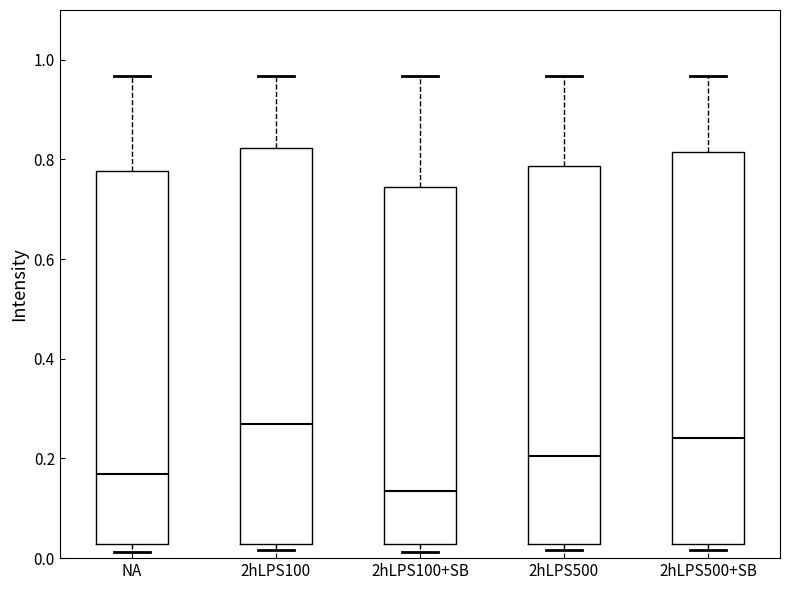

Reading left to right, transcribe this box plot: for each box, give where its median line is, the range the box spans, and where its two whiskers end, as read against the y-axis. The values are not printed on the chart, so give them approximately, as read against the axis.

NA: median 0.16, box 0.02 to 0.78, whiskers 0.02 (just below the box's lower edge) to 0.96
2hLPS100: median 0.26, box 0.02 to 0.82, whiskers 0.02 (just below the box's lower edge) to 0.96
2hLPS100+SB: median 0.14, box 0.02 to 0.74, whiskers 0.02 (just below the box's lower edge) to 0.96
2hLPS500: median 0.20, box 0.02 to 0.78, whiskers 0.02 (just below the box's lower edge) to 0.96
2hLPS500+SB: median 0.24, box 0.02 to 0.82, whiskers 0.02 (just below the box's lower edge) to 0.96